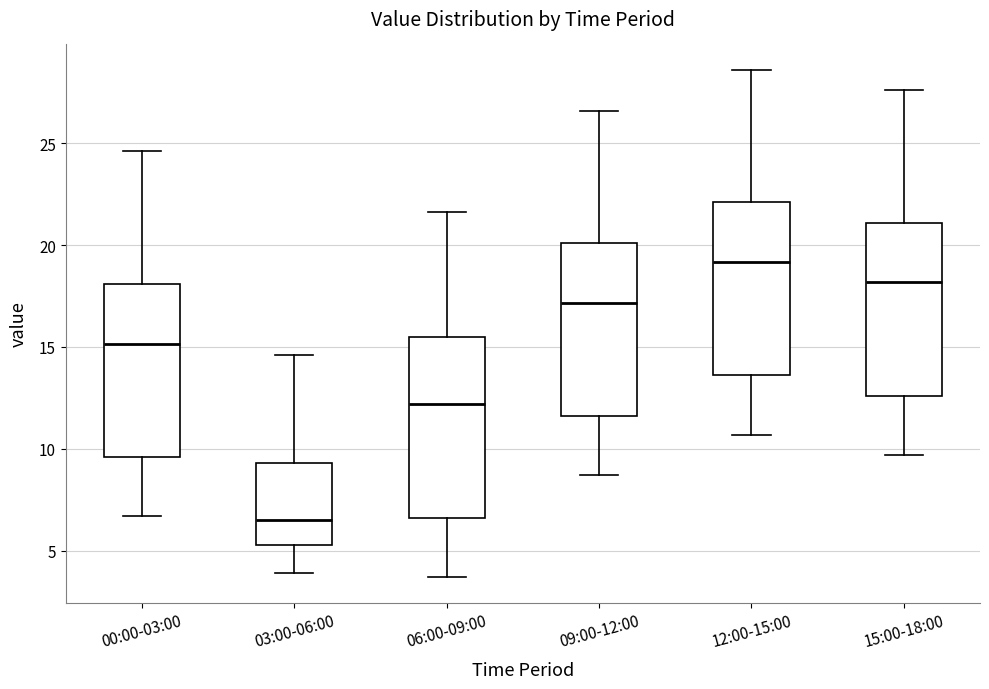

Reading left to right, read every box against the y-axis: the position of its median line, the range the box covers, and the ends of its whiskers. The values are not printed on the chart, so give them approximately, as read against the axis.

00:00-03:00: median 15.0, box 9.5 to 18.0, whiskers 6.5 to 24.5
03:00-06:00: median 6.5, box 5.5 to 9.5, whiskers 4.0 to 14.5
06:00-09:00: median 12.0, box 6.5 to 15.5, whiskers 3.5 to 21.5
09:00-12:00: median 17.0, box 11.5 to 20.0, whiskers 8.5 to 26.5
12:00-15:00: median 19.0, box 13.5 to 22.0, whiskers 10.5 to 28.5
15:00-18:00: median 18.0, box 12.5 to 21.0, whiskers 9.5 to 27.5